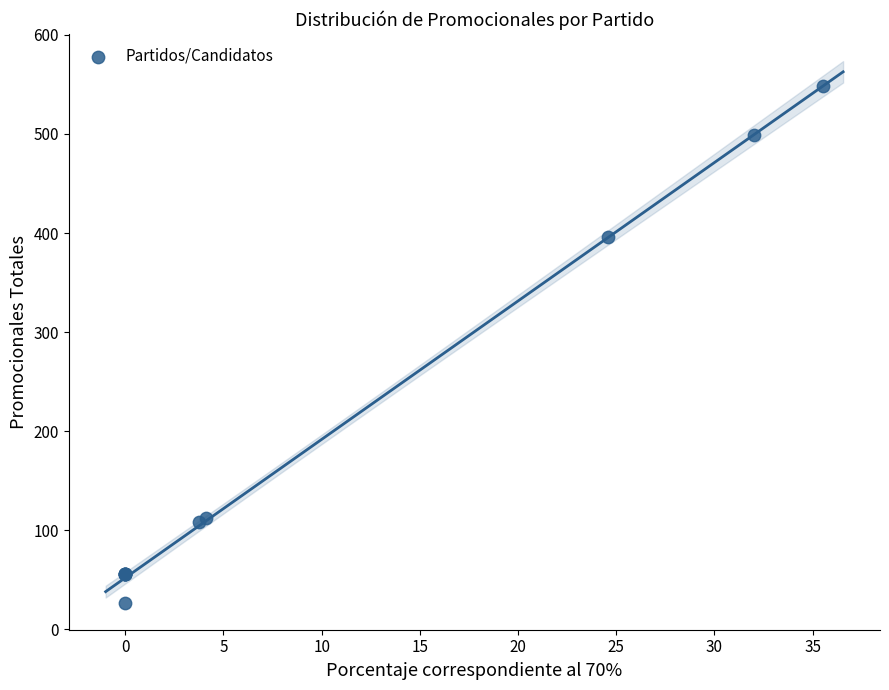

What Y value in the scatter plot is closest to 287?

396